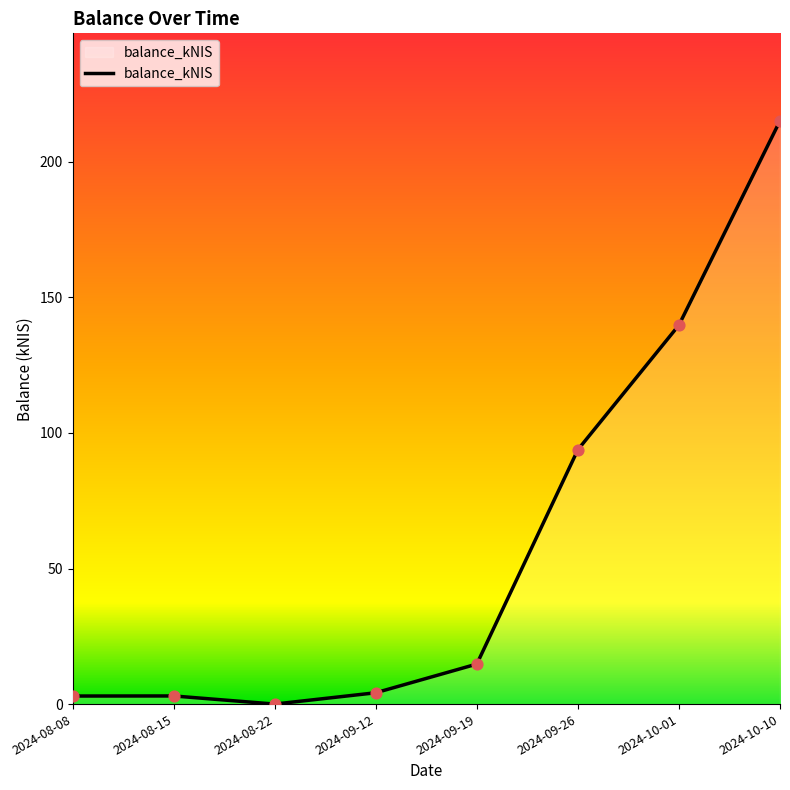

Between 2024-09-12 and 2024-09-26, which is larger?

2024-09-26